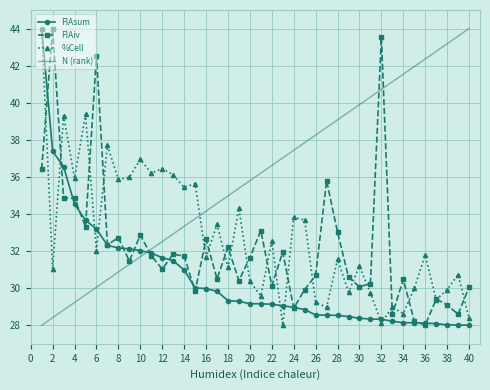

What is the difference between the second highest and second lowest values in the N (rank) series?

15.2